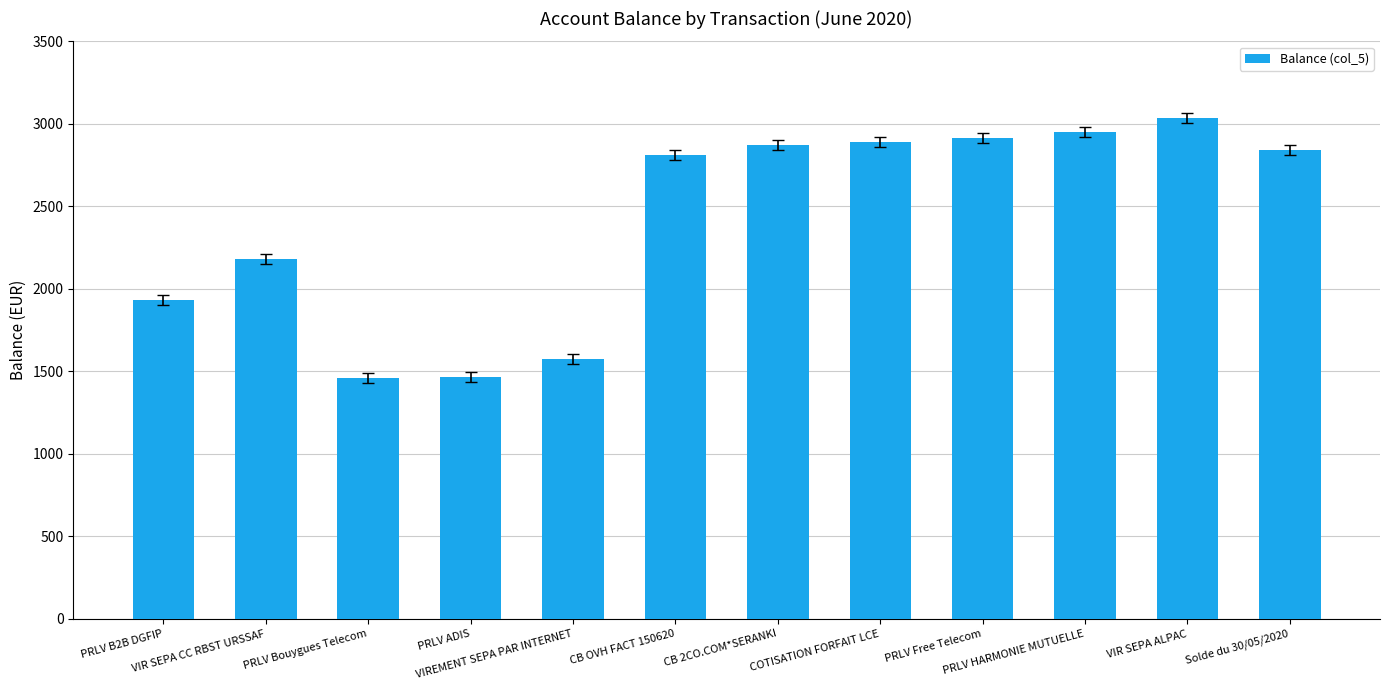

What is the maximum value shown in the chart?

3036.2